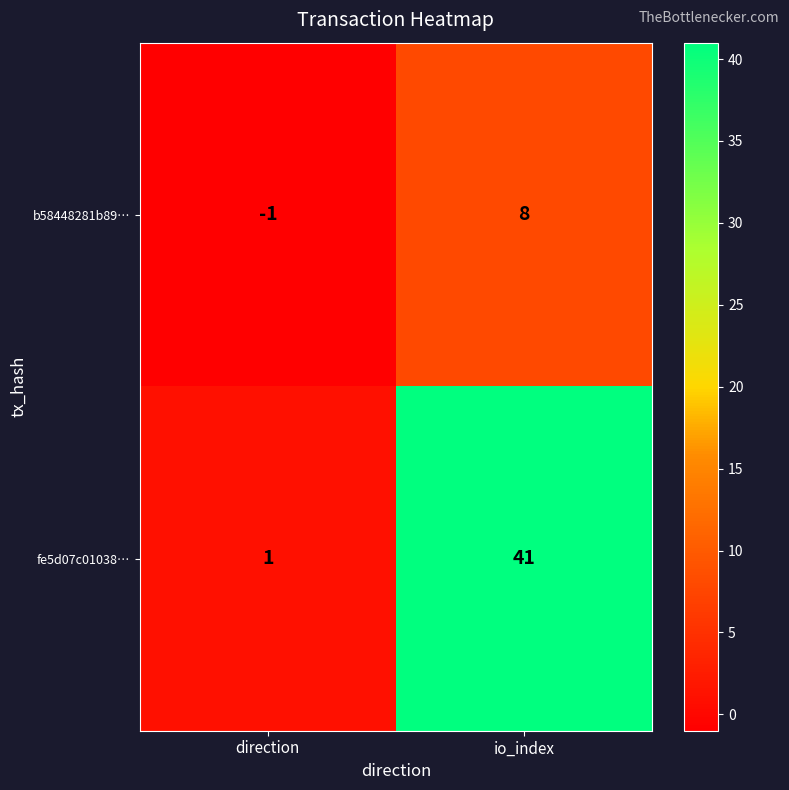

What is the difference between the fe5d07c01038… values at io_index and direction?

40